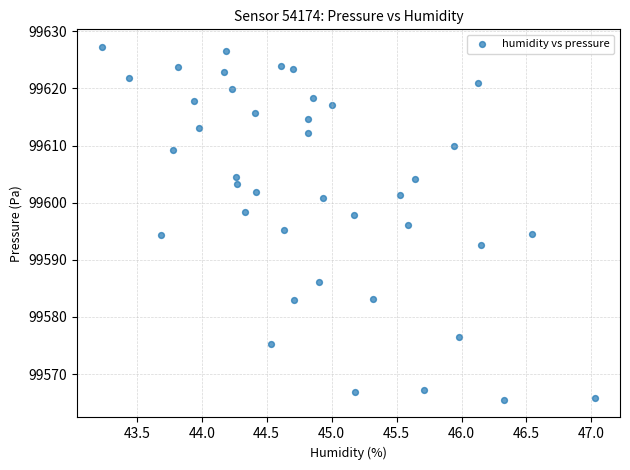

What is the range of X values (max minus min)?

3.8